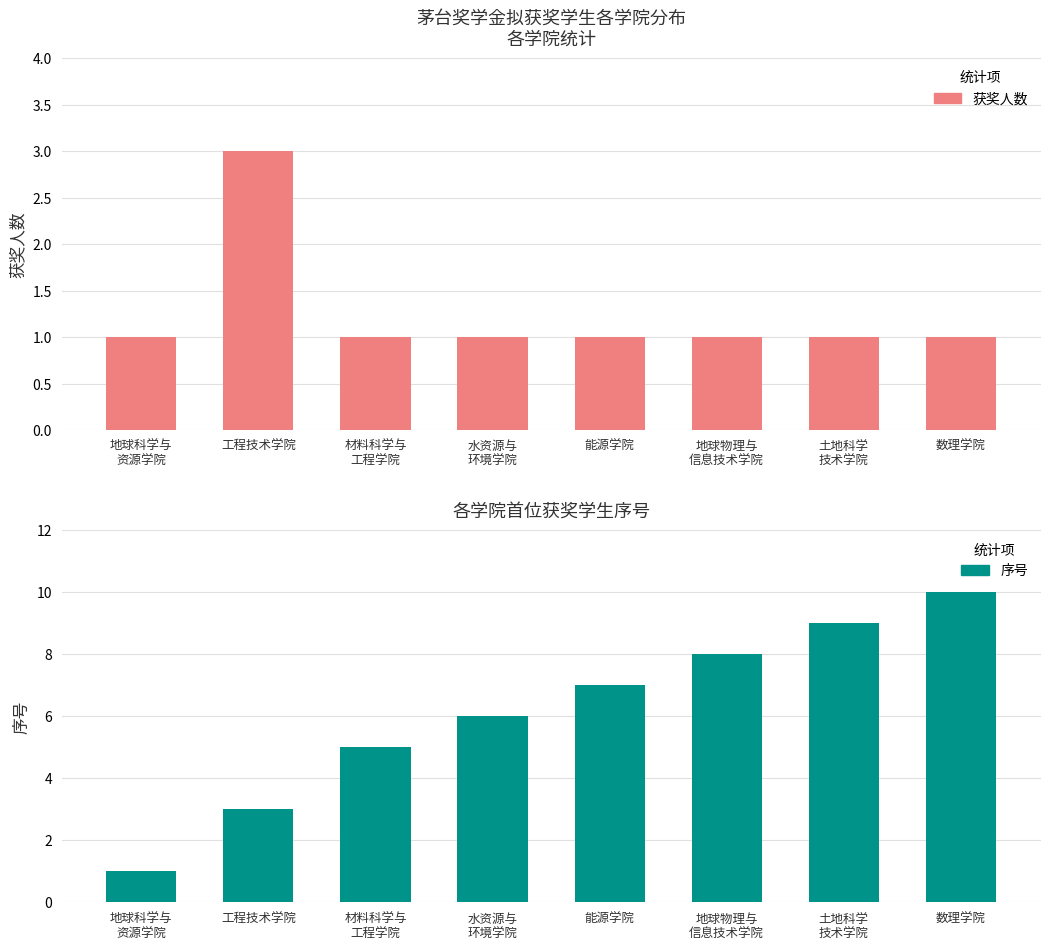

Is the value of 序号 at 土地科学
技术学院 greater than the value of 获奖人数 at 水资源与
环境学院?

Yes